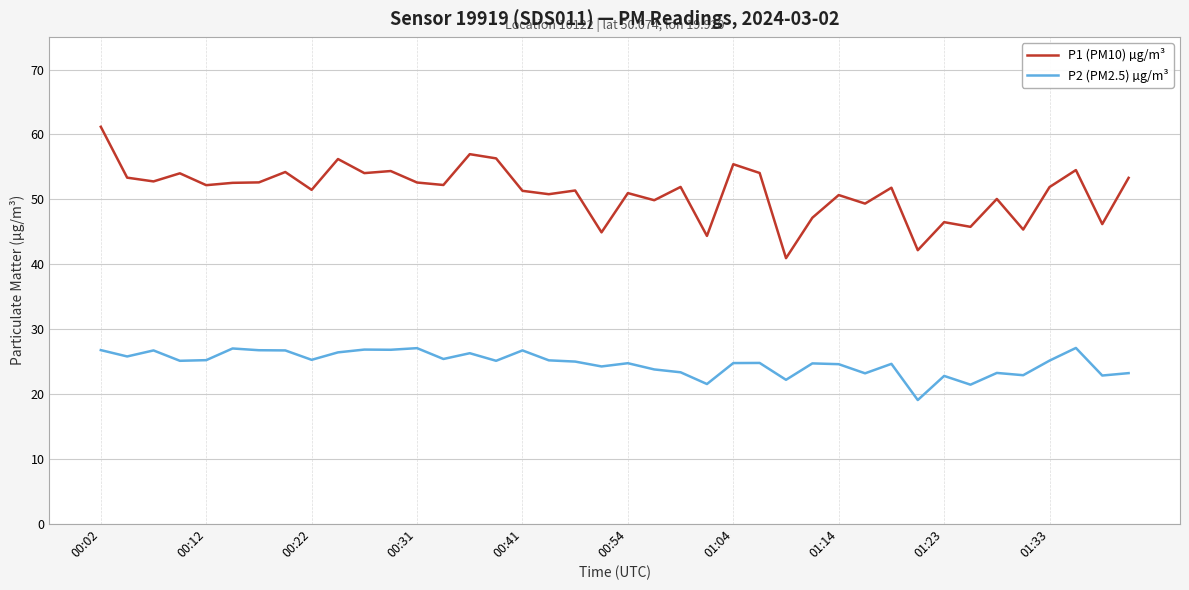

What is the highest value of the P1 (PM10) µg/m³ series?

61.2